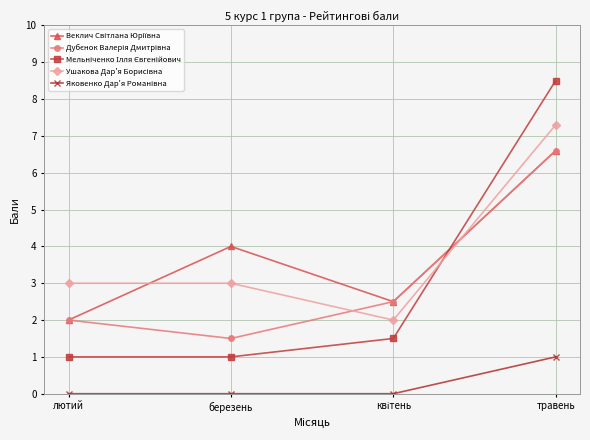

What is the label of the 4th point from the right?

лютий